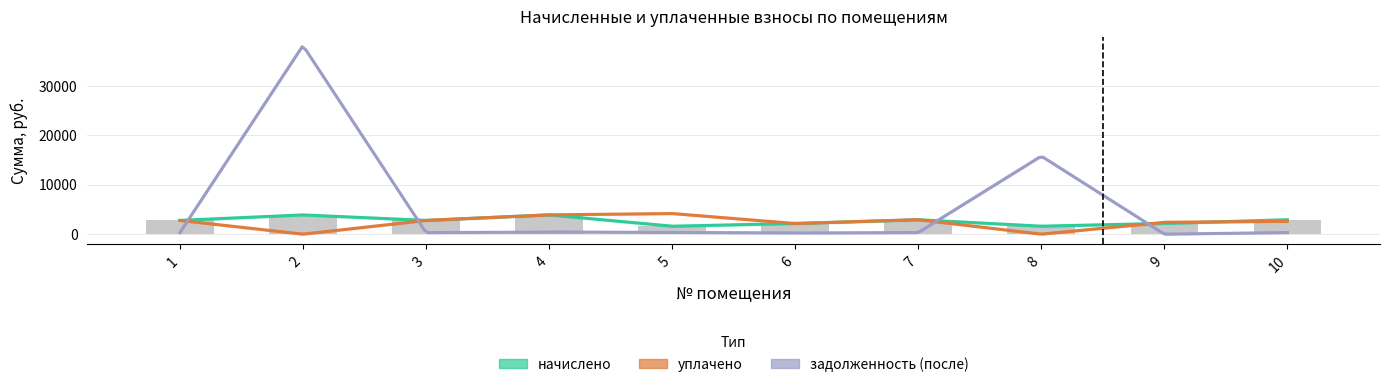

Reading left to right, what are all the values shown in this chart?

начислено: 1=2780.6	2=3895.1	3=2780.6	4=3906.1	5=1606.1	6=2152.4	7=2922.8	8=1611.6	9=2163.3	10=2917.3
уплачено: 1=2780.6	2=0.0	3=2780.6	4=3906.1	5=4173.0	6=2152.4	7=2922.8	8=0.0	9=2403.7	10=2592.9
задолженность (после): 1=309.0	2=38155.3	3=309.0	4=434.0	5=356.9	6=239.2	7=324.8	8=15787.0	9=0.0	10=324.1